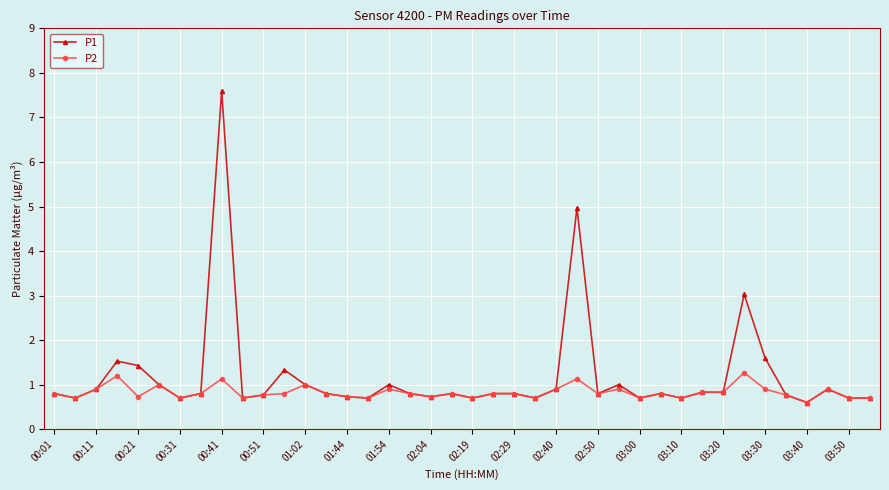

Is this an area chart (filled region under the line)?

No